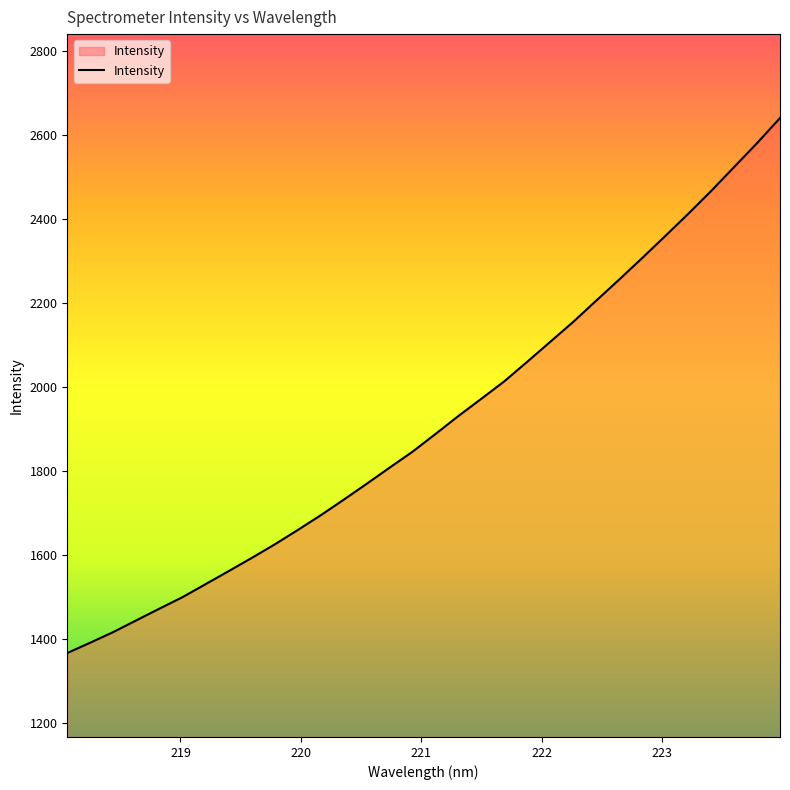

What is the maximum value shown in the chart?

2640.7